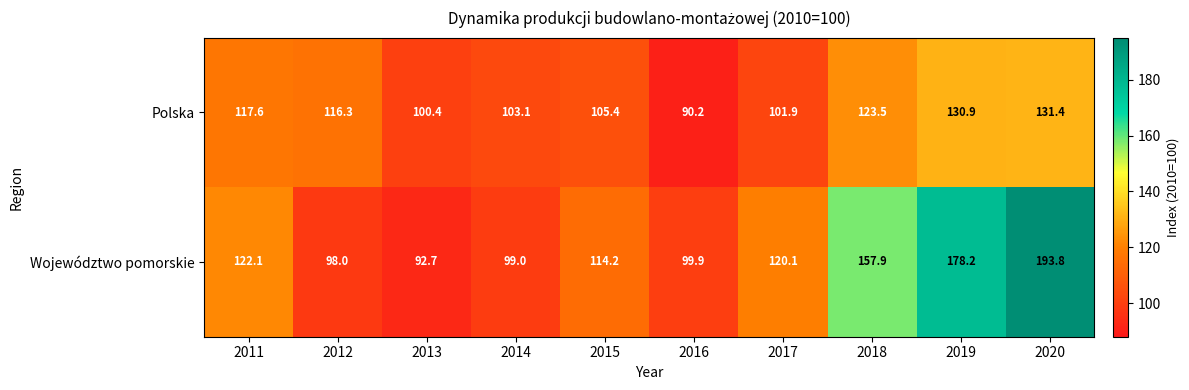

Is it true that Województwo pomorskie equals 34.1 at 2014?

False